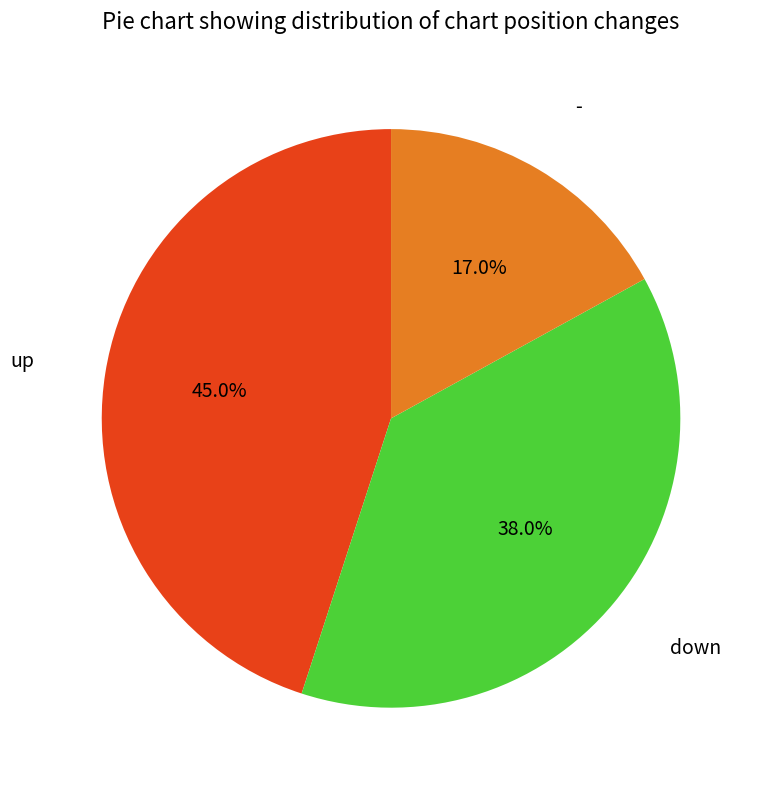

How many slices are in this pie chart?

3